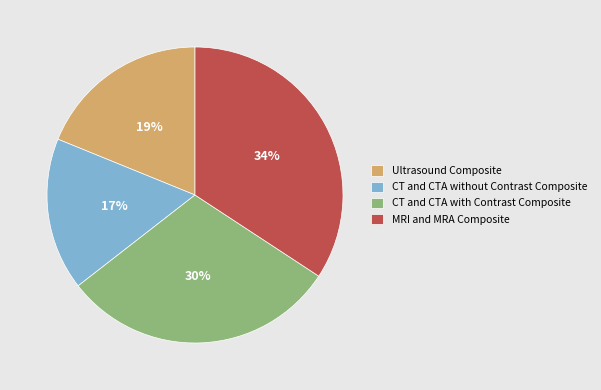

To the nearest percent, what is the average slice percentage?

25%